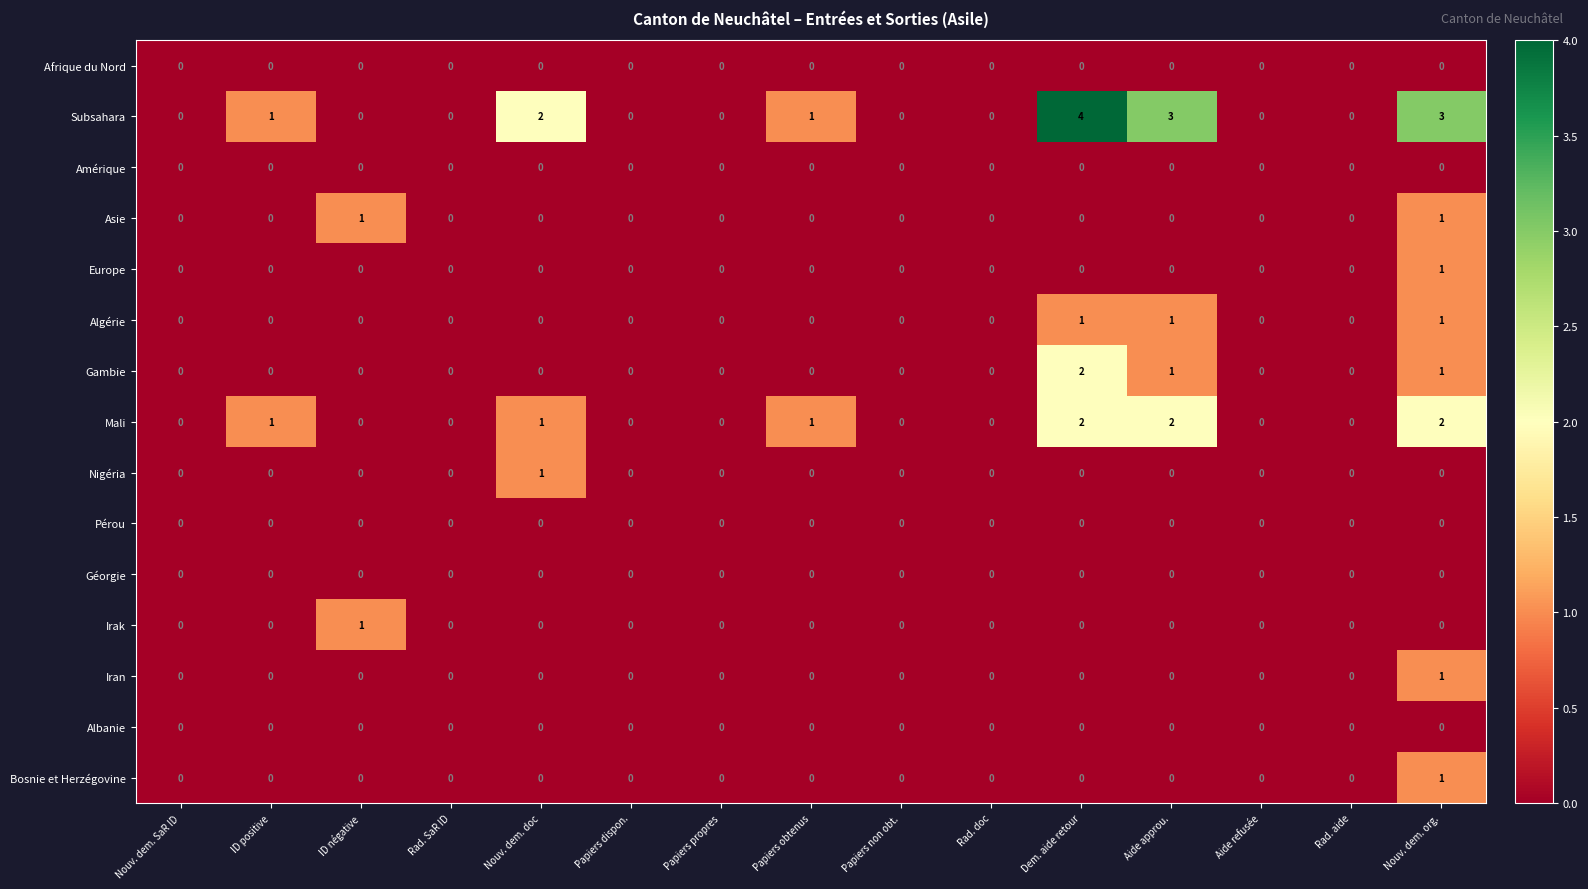

Count the Gambie values in the range 0 to 1.

14